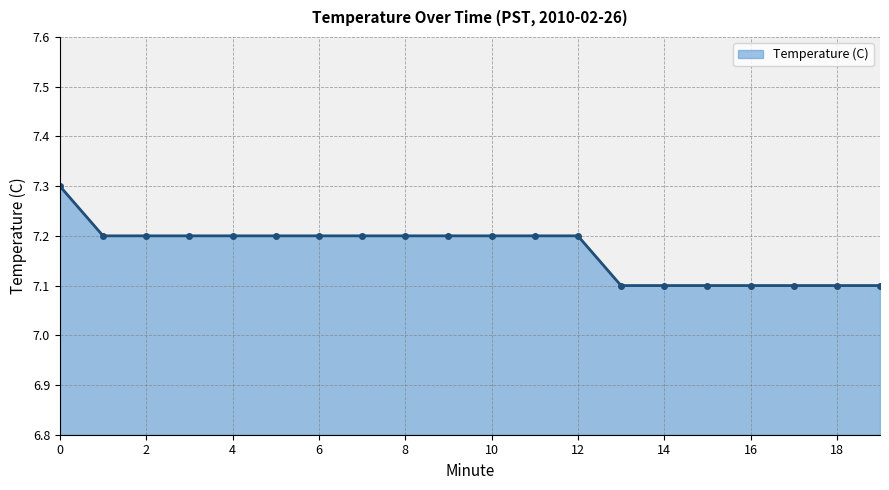

Reading right to left, transcribe all the data shown in this chart.

7.1	7.1	7.1	7.1	7.1	7.1	7.1	7.2	7.2	7.2	7.2	7.2	7.2	7.2	7.2	7.2	7.2	7.2	7.2	7.3